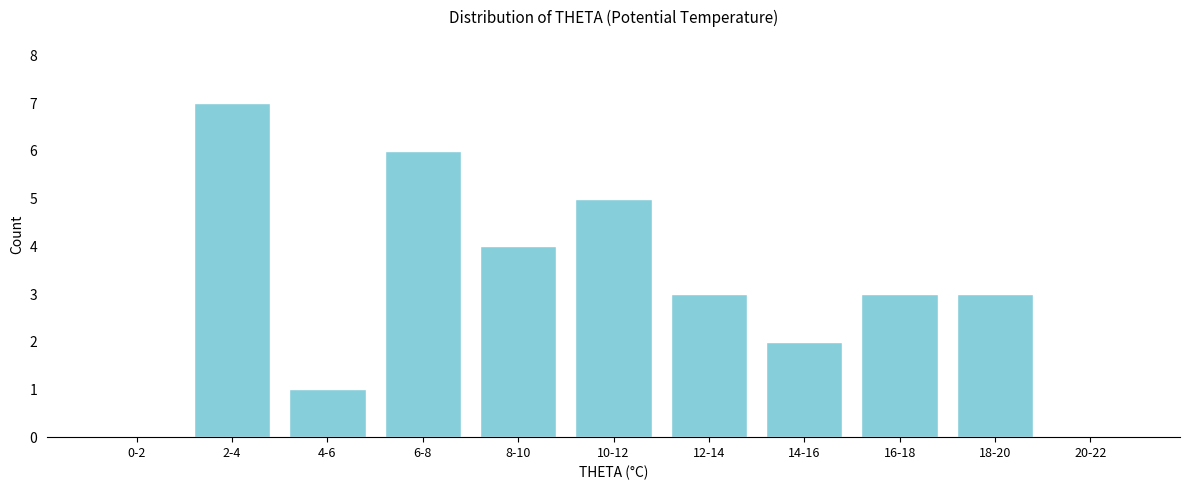

Reading left to right, list all the values displayed in this chart.

0-2=0	2-4=7	4-6=1	6-8=6	8-10=4	10-12=5	12-14=3	14-16=2	16-18=3	18-20=3	20-22=0